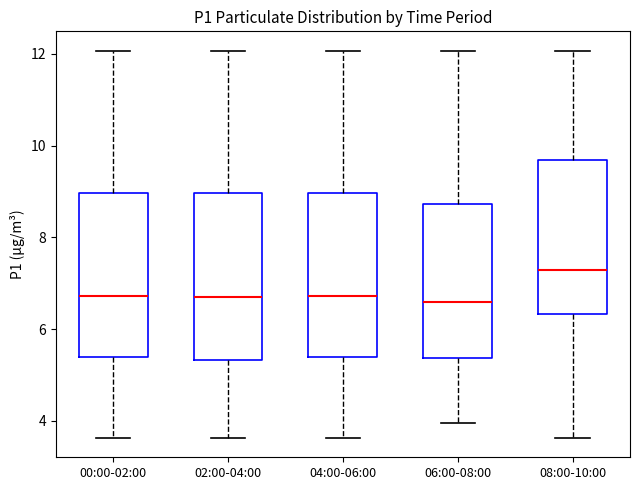

Reading left to right, read every box against the y-axis: the position of its median line, the range the box covers, and the ends of its whiskers. The values are not printed on the chart, so give them approximately, as read against the axis.

00:00-02:00: median 6.8, box 5.4 to 9.0, whiskers 3.6 to 12.0
02:00-04:00: median 6.8, box 5.4 to 9.0, whiskers 3.6 to 12.0
04:00-06:00: median 6.8, box 5.4 to 9.0, whiskers 3.6 to 12.0
06:00-08:00: median 6.6, box 5.4 to 8.8, whiskers 4.0 to 12.0
08:00-10:00: median 7.2, box 6.4 to 9.6, whiskers 3.6 to 12.0